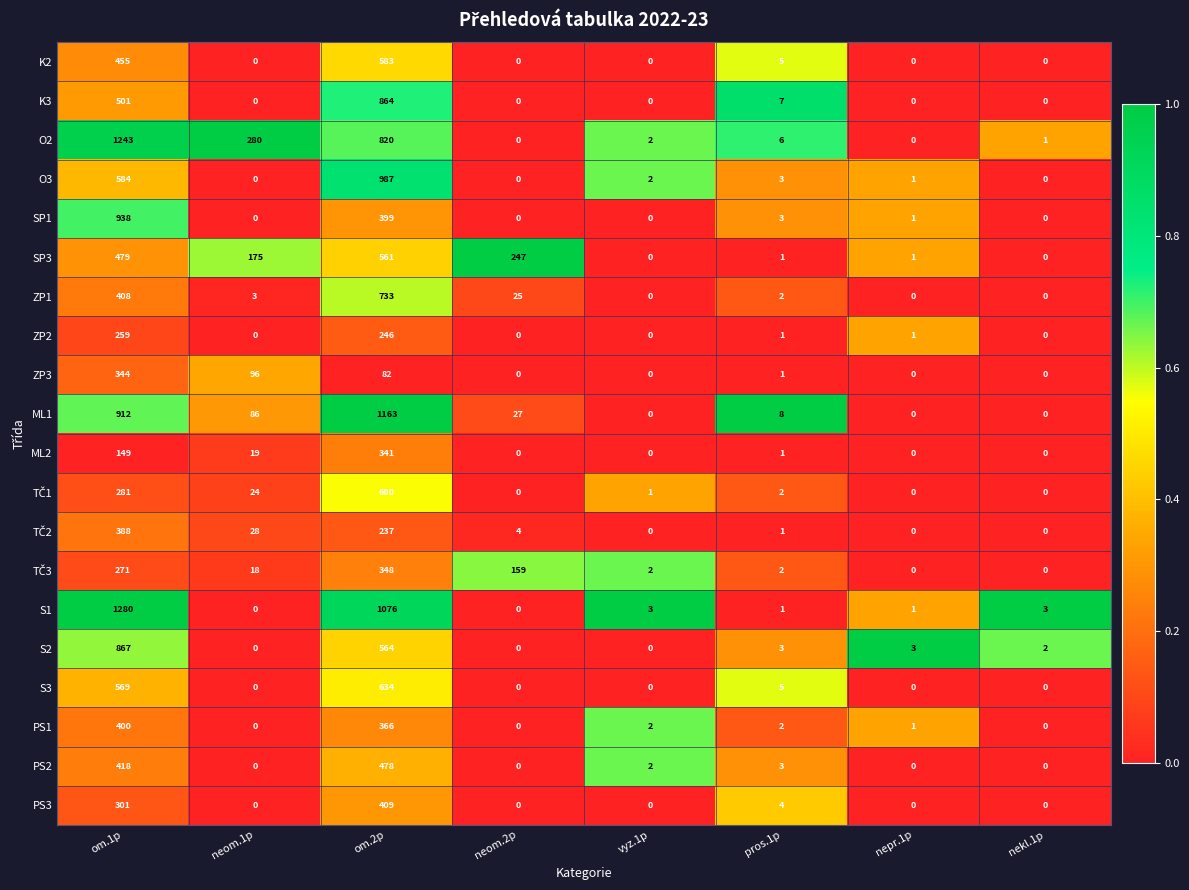

What is the spread (max minus min) of values at om.2p?

1081